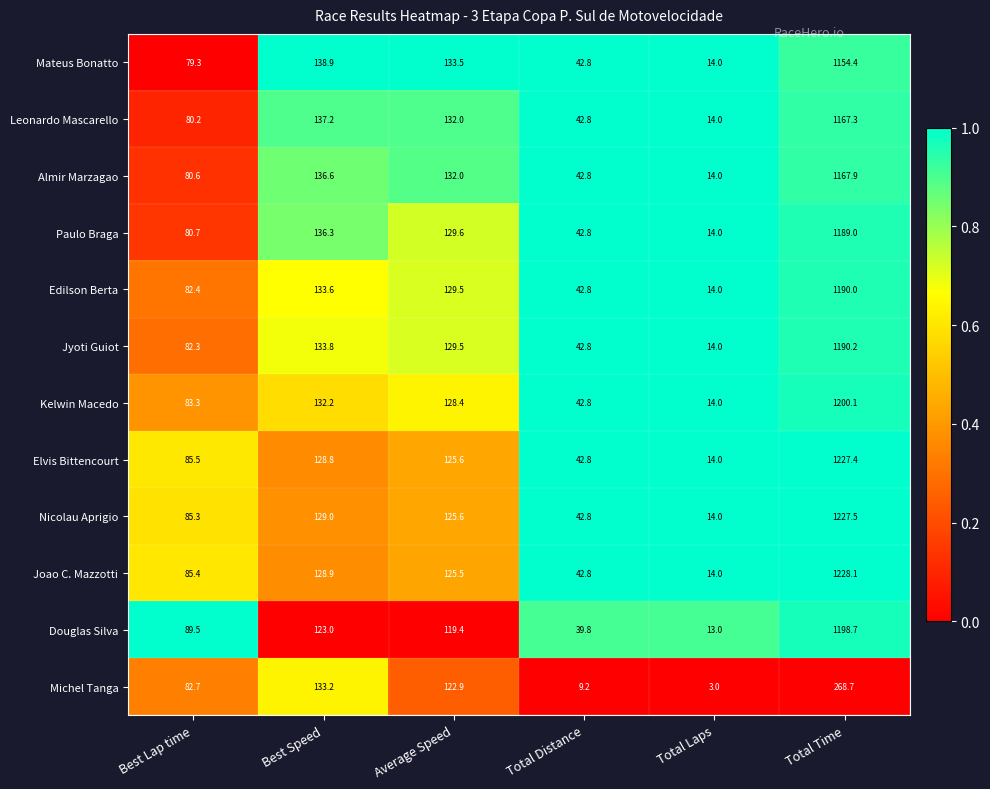

What is the average value of the Mateus Bonatto series?

260.5